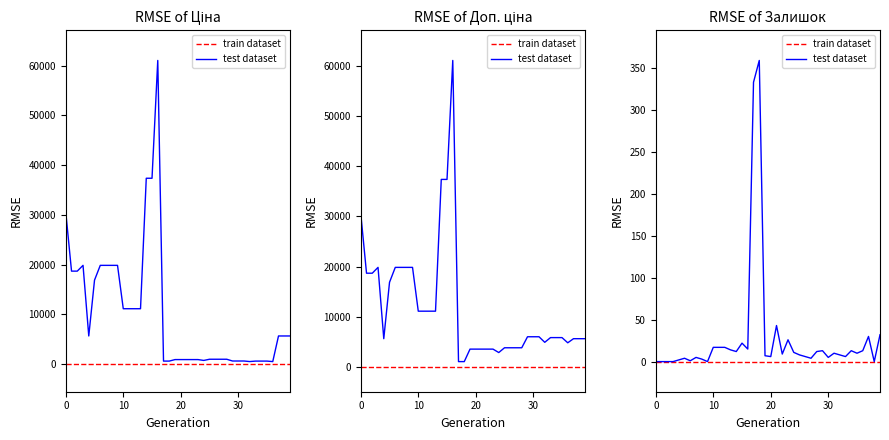

List the series in order of their overall mean, highest first.

test dataset, train dataset